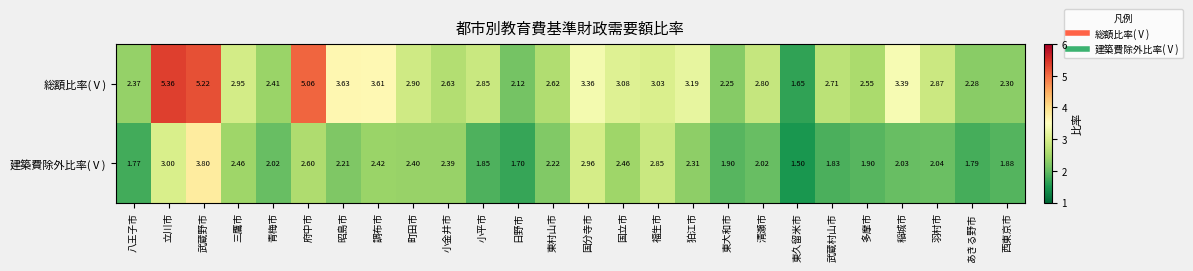

At which label does 総額比率(Ⅴ) reach its peak?

立川市